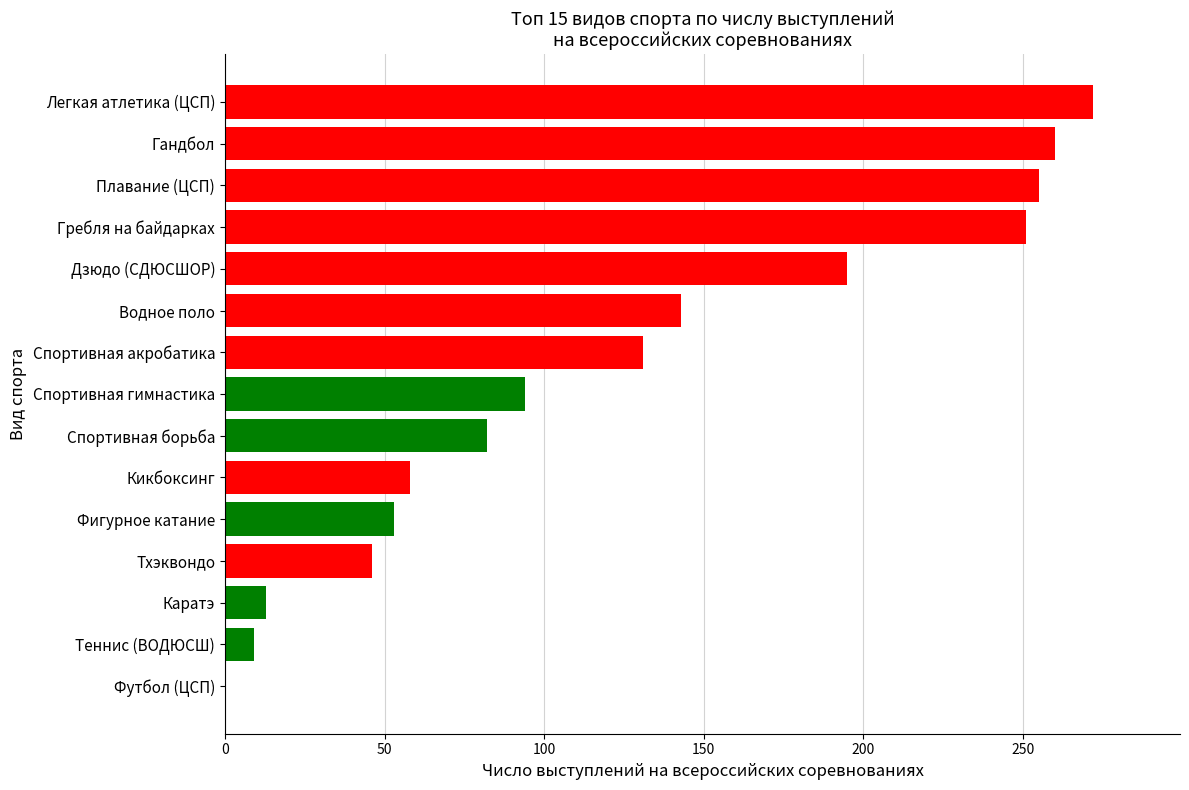

Are the bars grouped side by side (vs. stacked)?

No